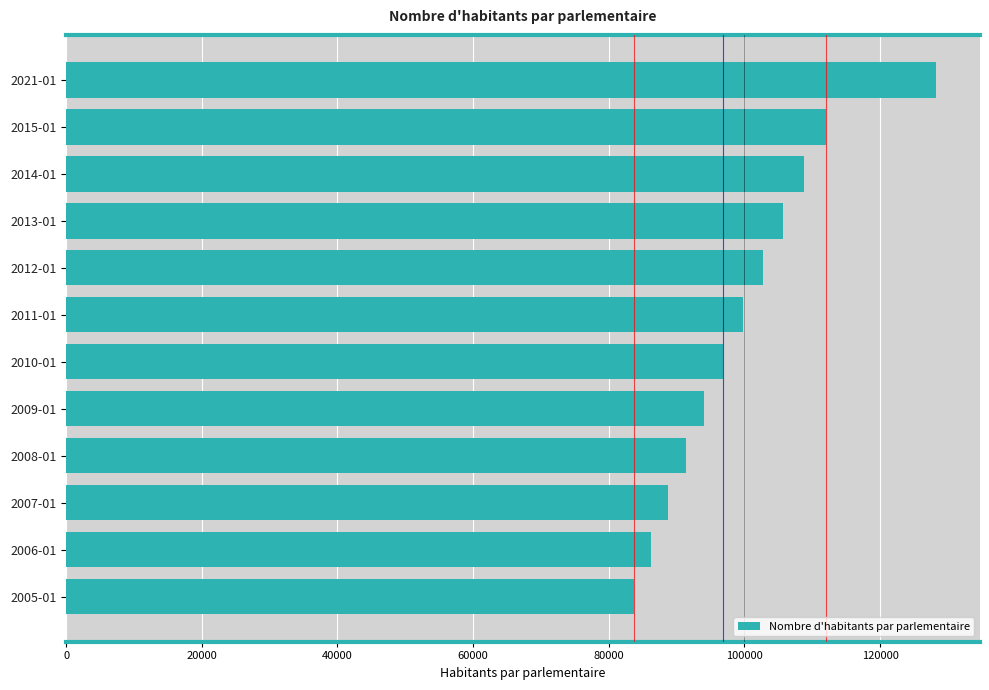

What is the sum of all values?

1198400